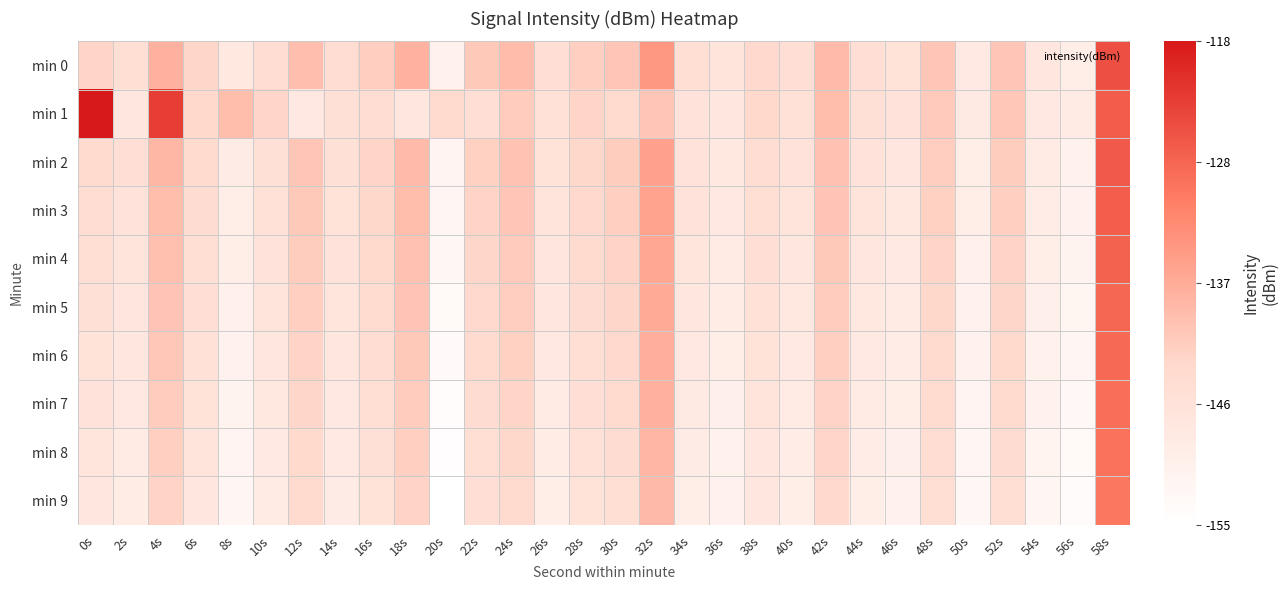

What is the greatest value displayed?

1.0